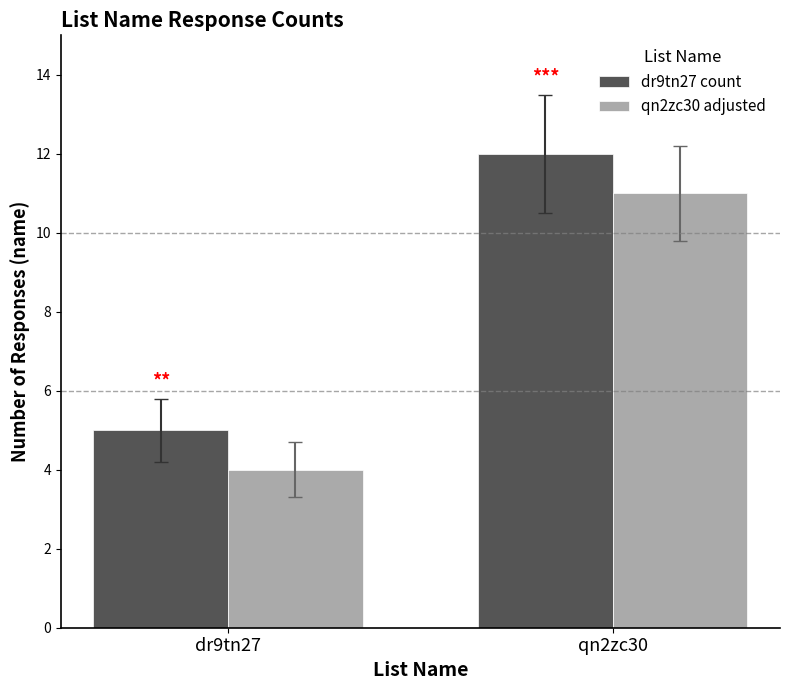

How many data points in qn2zc30 adjusted are less than 11?

1